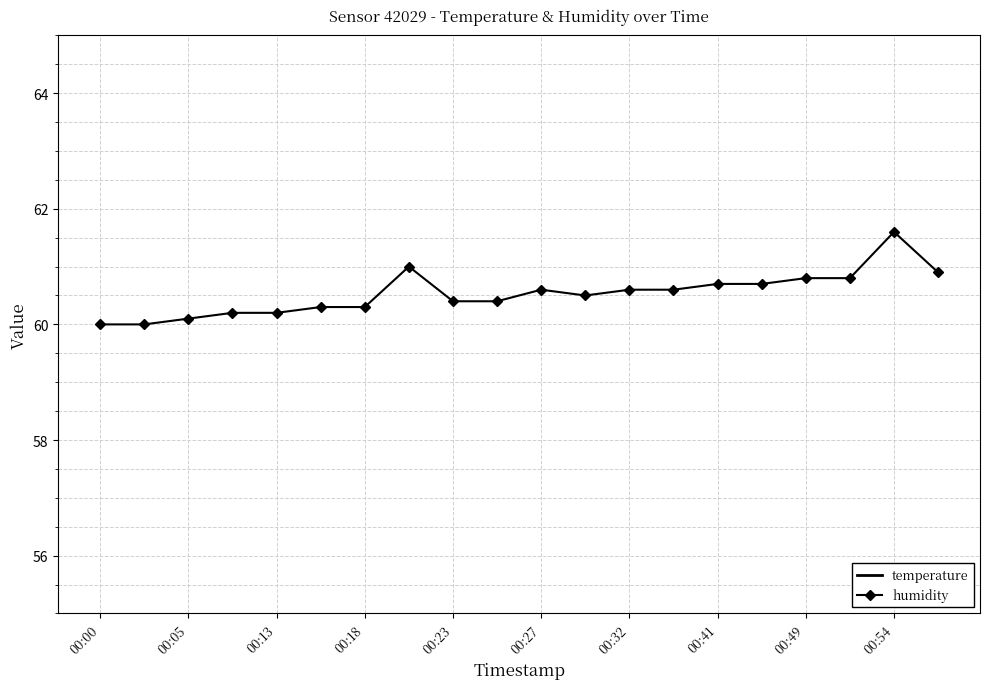

The humidity series shows 25.5 at 00:49. True or false?

False